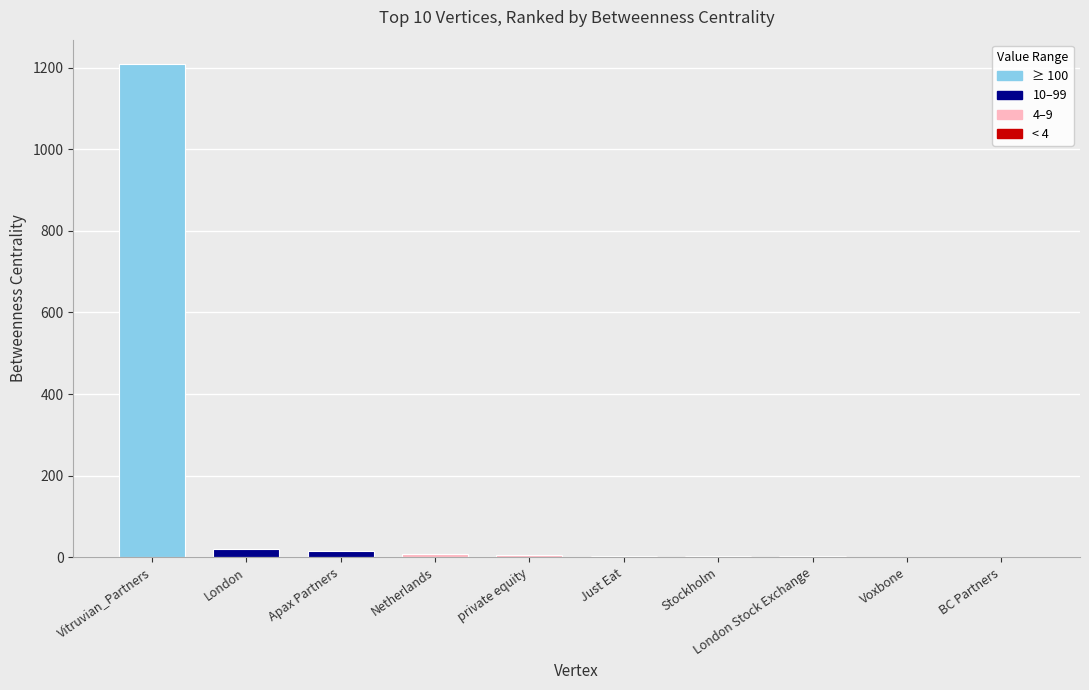

What is the approximate value at Vitruvian_Partners?

1208.3